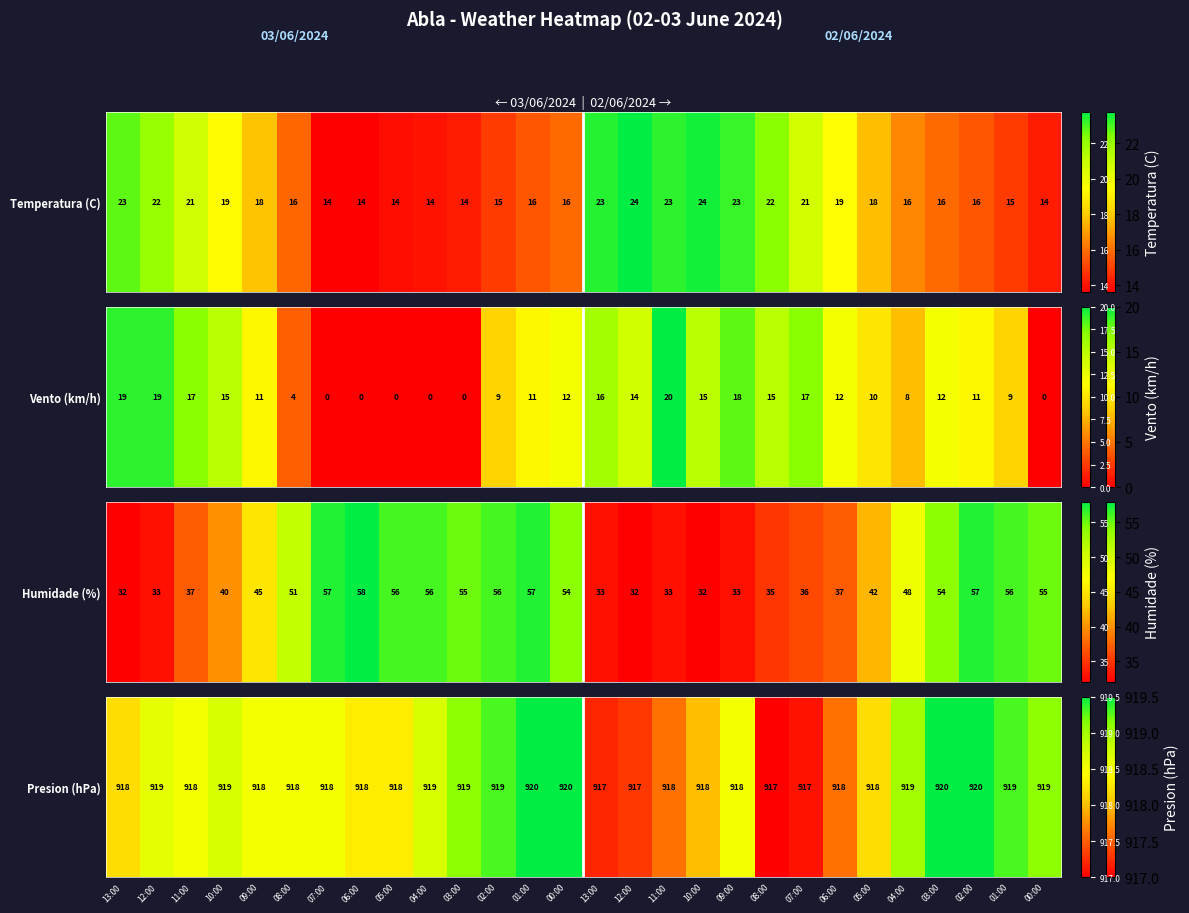

The chart shows a value of 918.5 at 09:00. True or false?

True